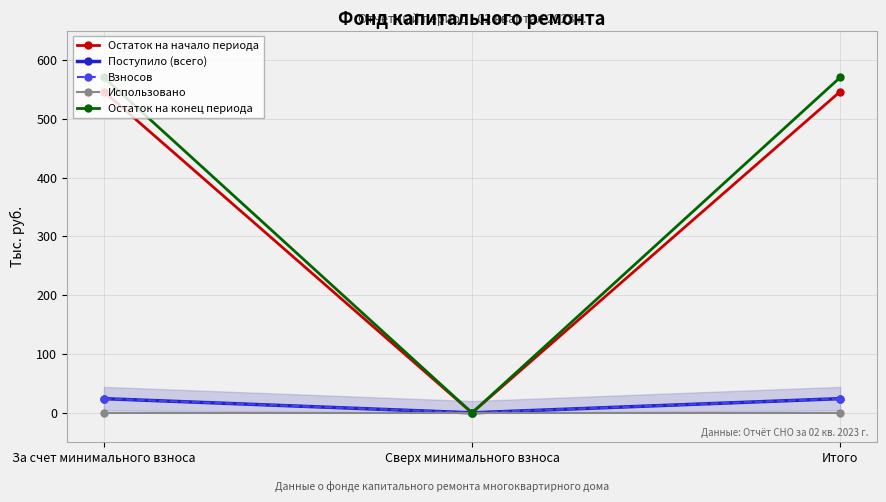

At how many categories does at least one series exceed 493?

2